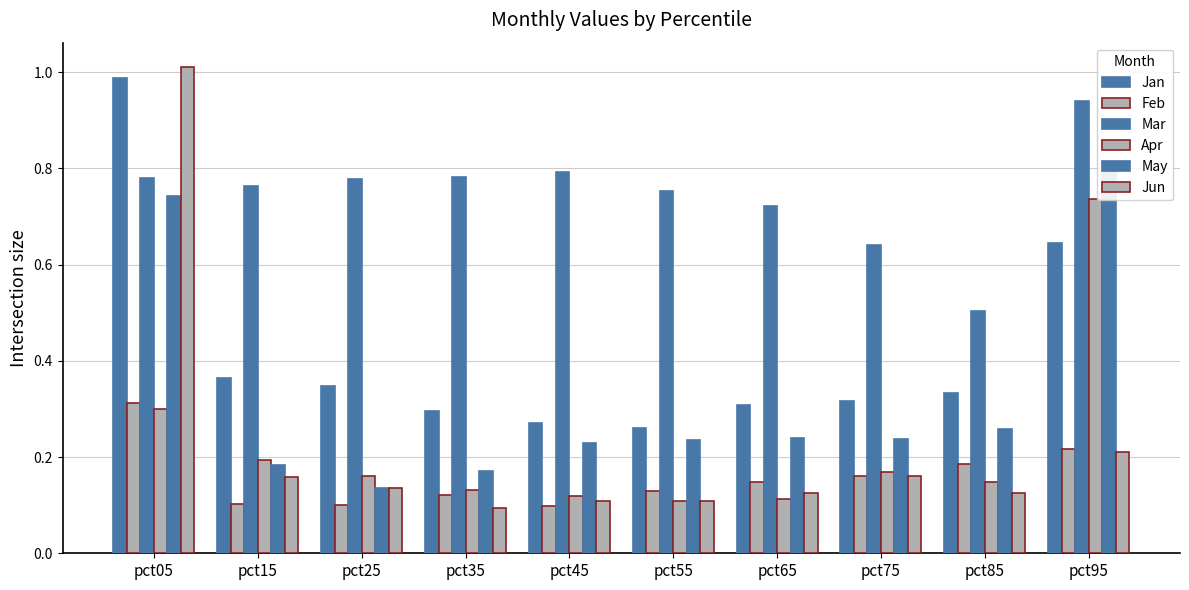

Count the number of categories in the chart.

10